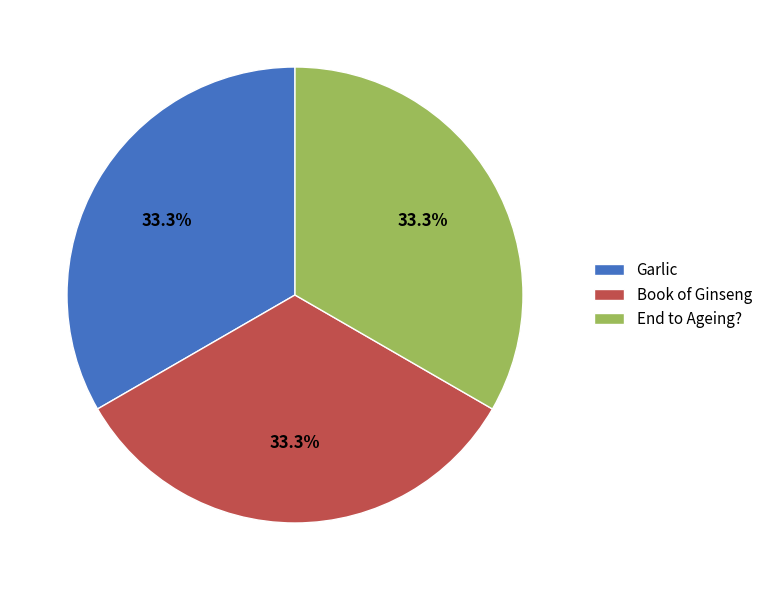

Combined, do Garlic and End to Ageing? account for over 50%?

Yes